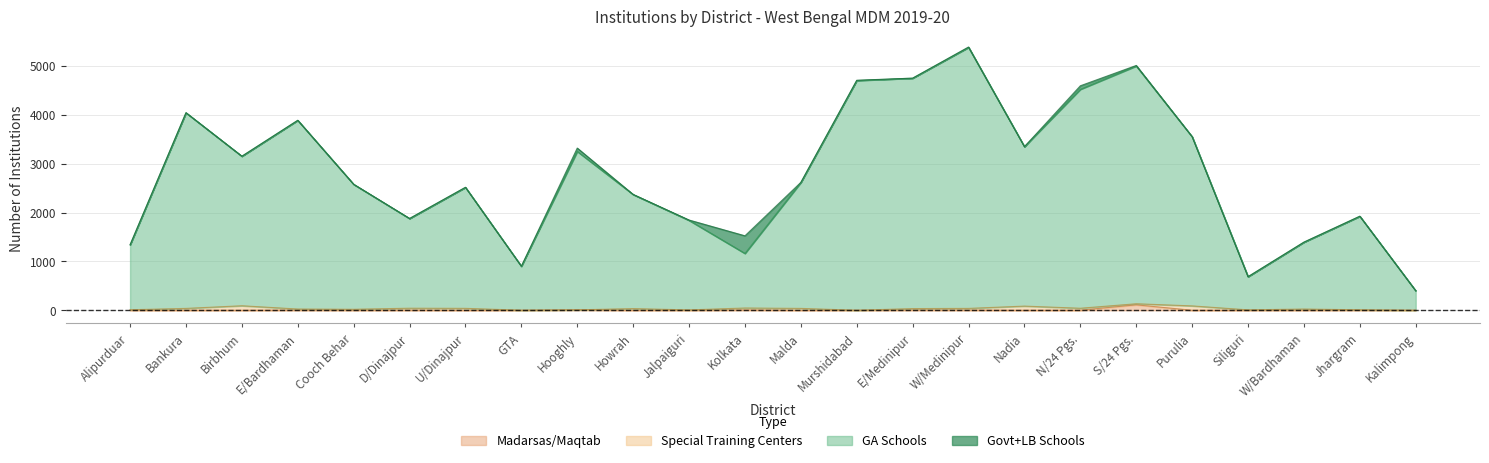

How many data points in Madarsas/Maqtab are above 1?

8